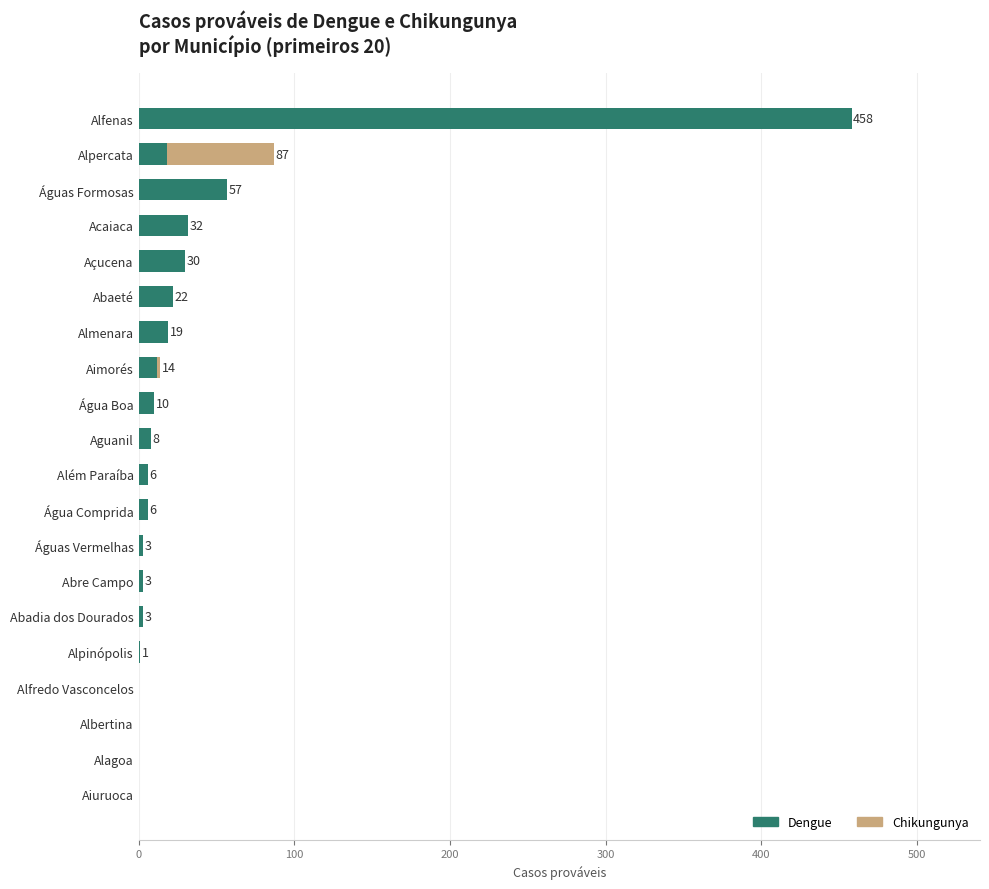

How many categories are shown in the chart?

20